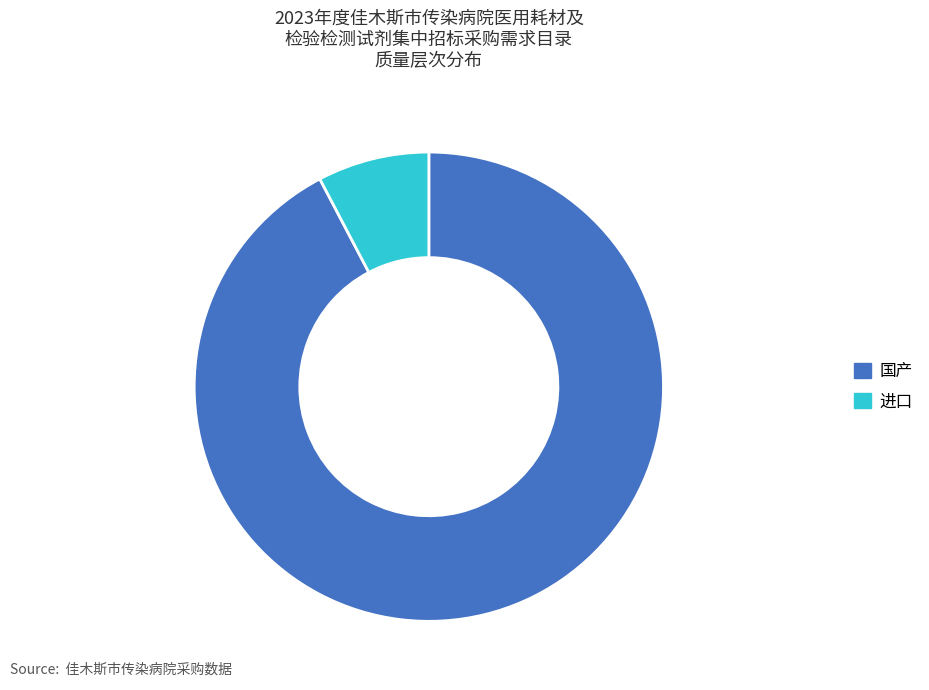

How many slices are in this pie chart?

2